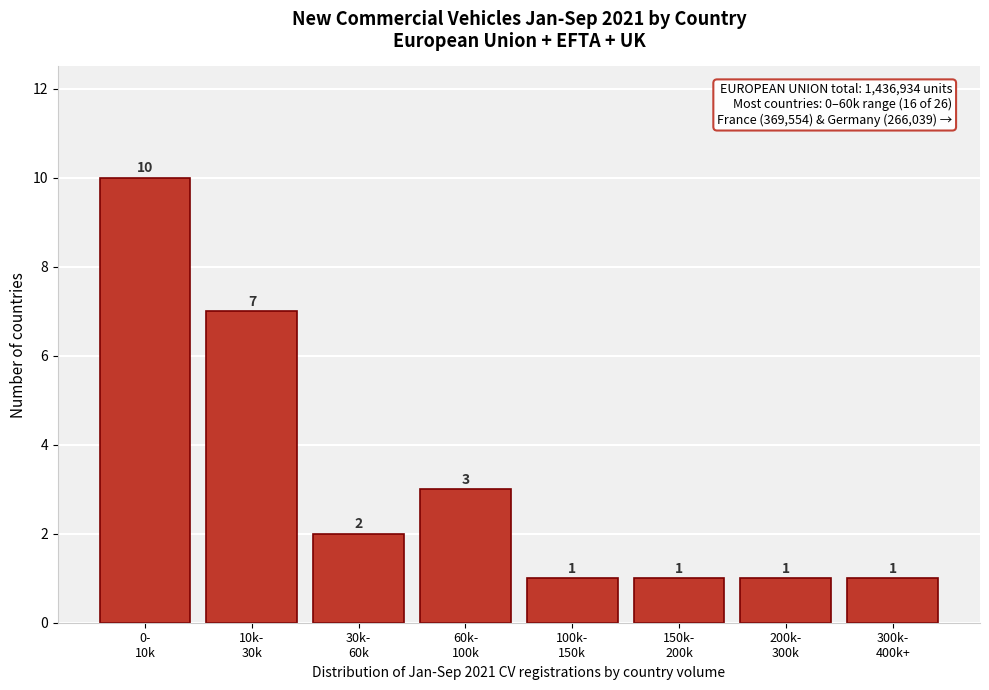

Reading left to right, transcribe all the data shown in this chart.

10	7	2	3	1	1	1	1